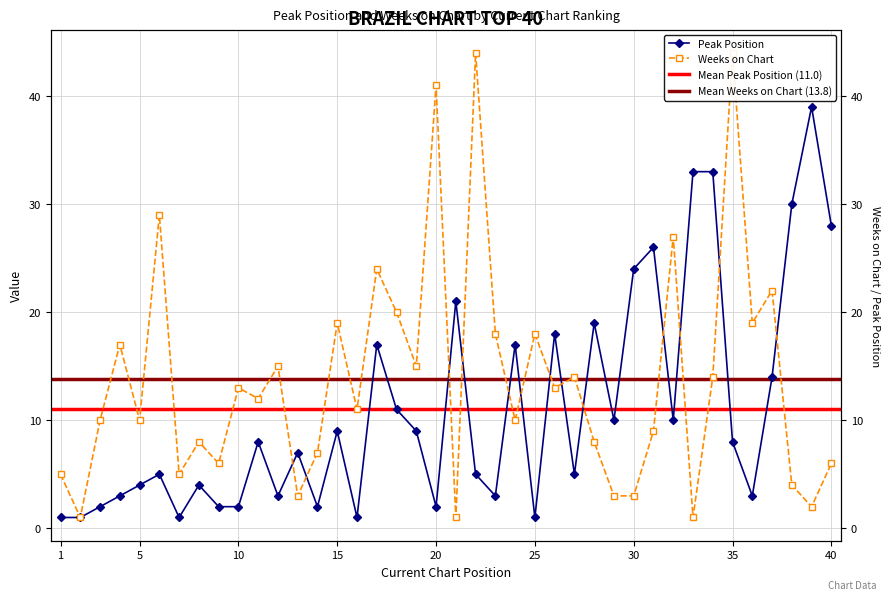

Rank the series at 5 from highest to lowest value.

Weeks on Chart, Peak Position